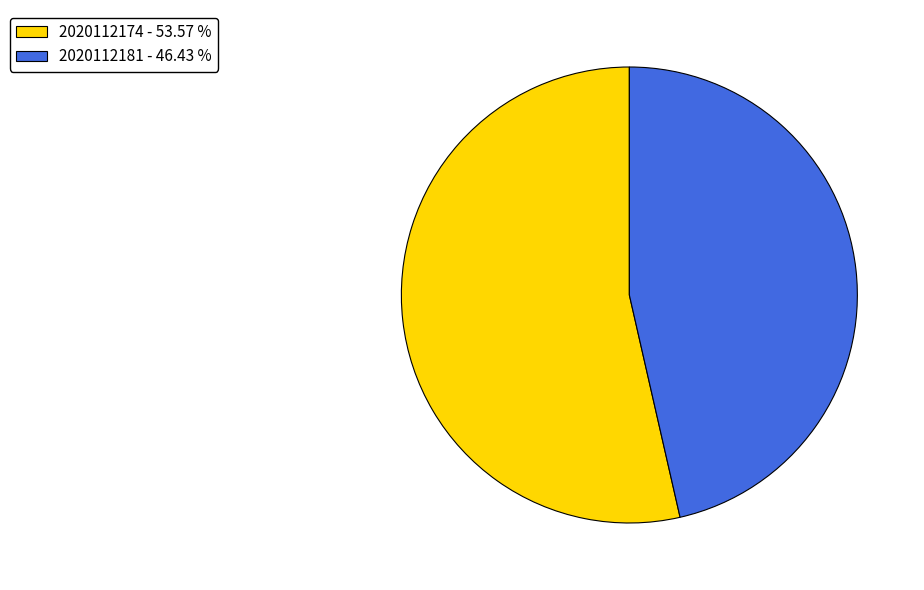

Count the number of slices in the pie.

2